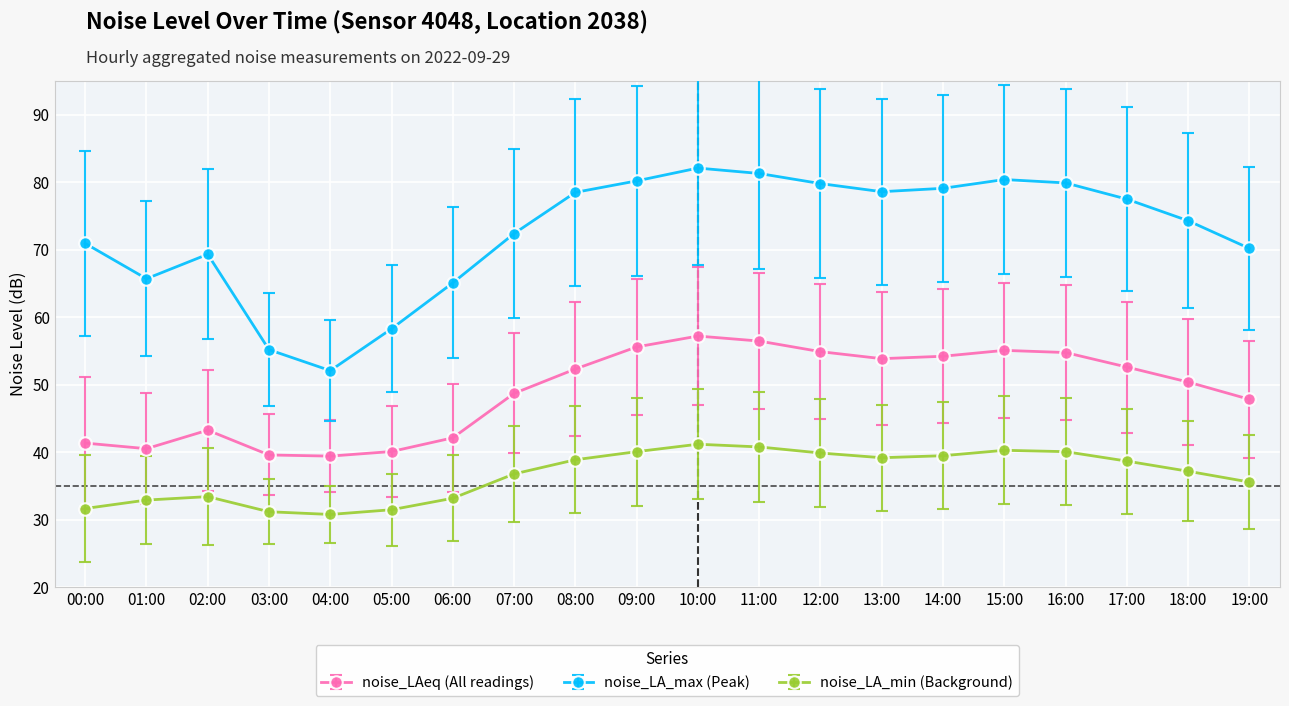

What is the greatest value displayed?

82.1